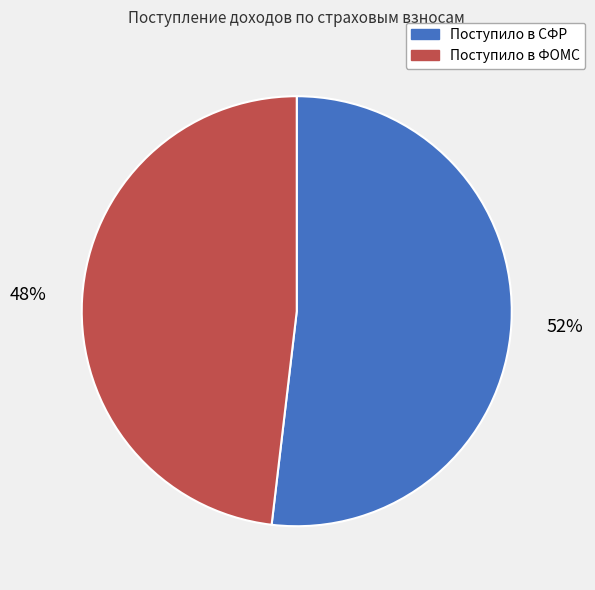

What percentage is the Поступило в СФР slice, to the nearest percent?

52%